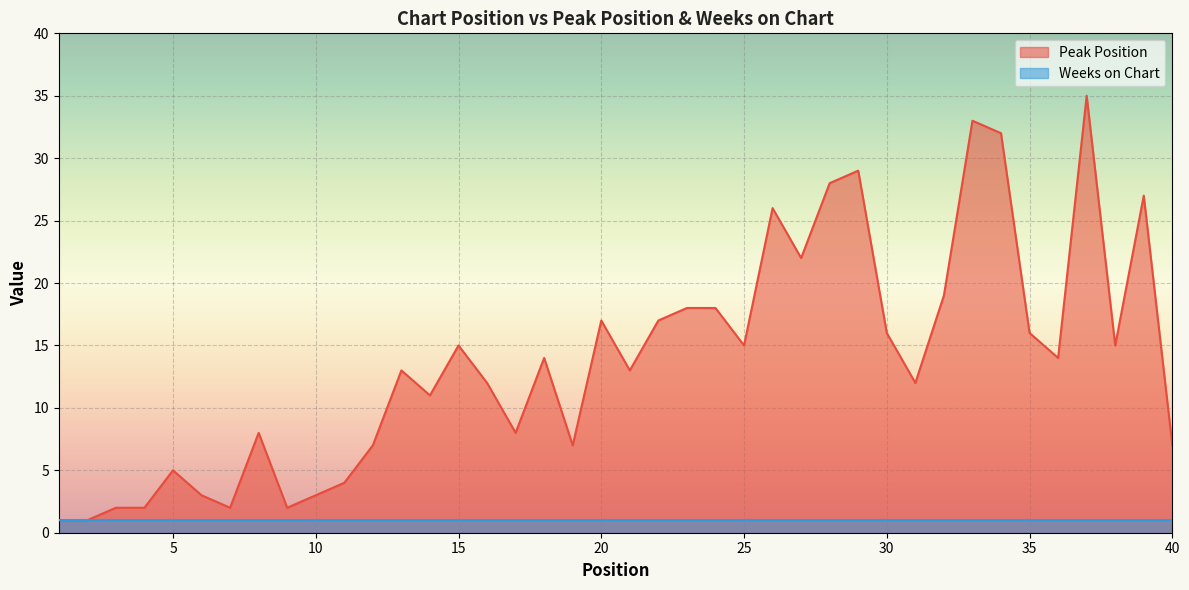

What is the sum of the values at 40 and 7?

9